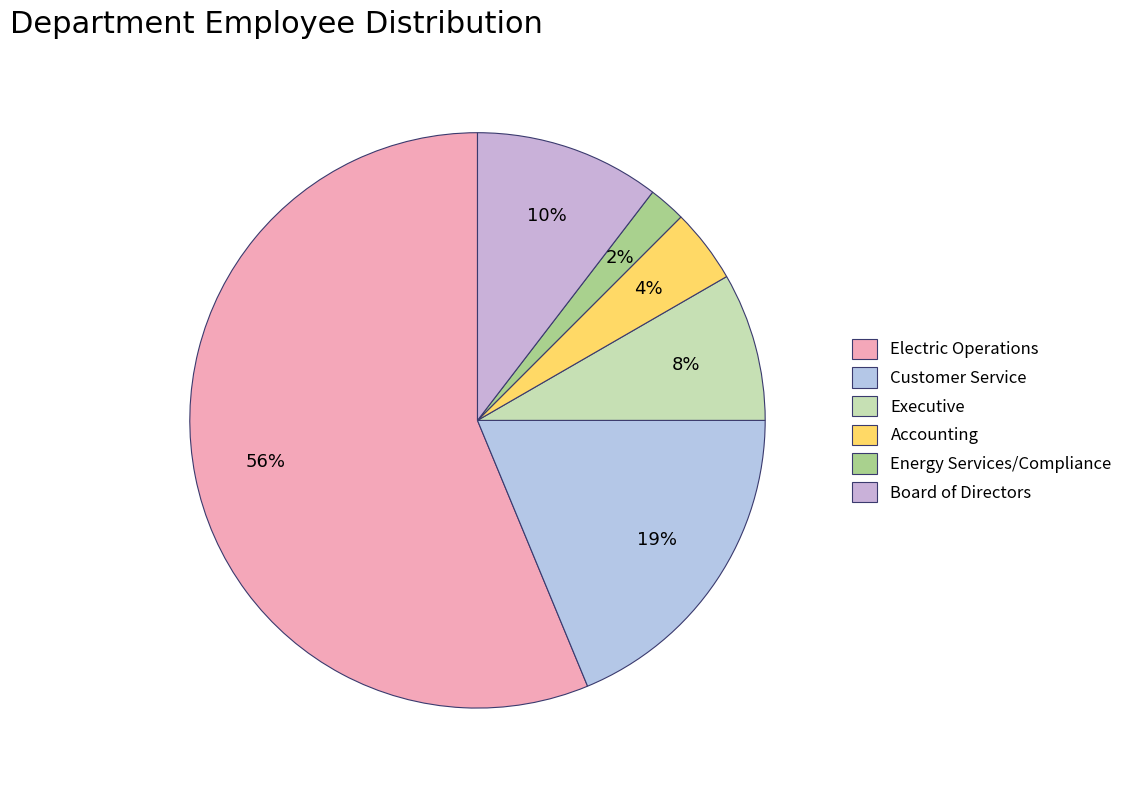

What is the majority slice?

Electric Operations